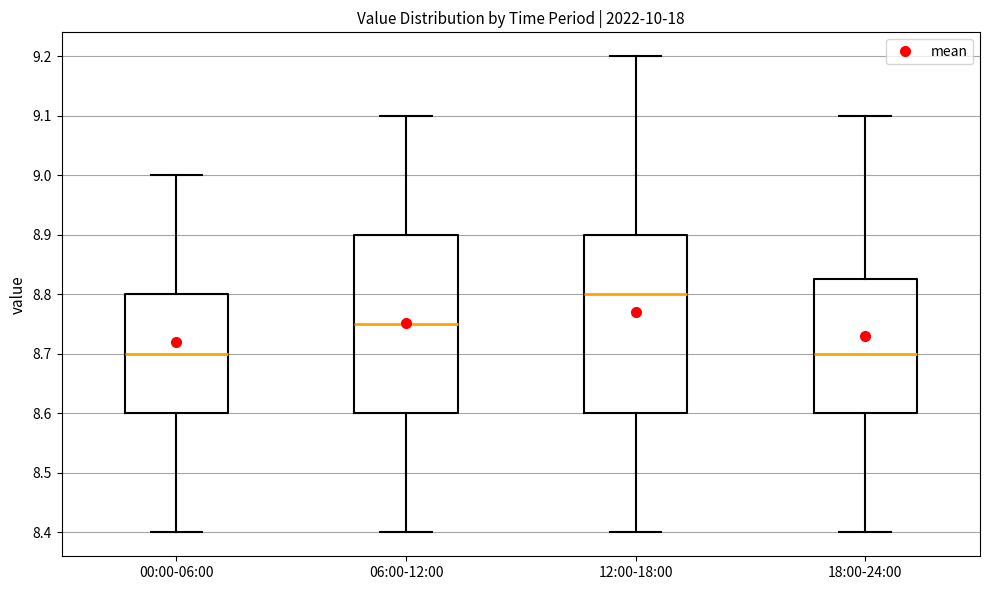

Reading left to right, read every box against the y-axis: the position of its median line, the range the box covers, and the ends of its whiskers. The values are not printed on the chart, so give them approximately, as read against the axis.

00:00-06:00: median 8.70, box 8.60 to 8.80, whiskers 8.40 to 9.00
06:00-12:00: median 8.75, box 8.60 to 8.90, whiskers 8.40 to 9.10
12:00-18:00: median 8.80, box 8.60 to 8.90, whiskers 8.40 to 9.20
18:00-24:00: median 8.70, box 8.60 to 8.83, whiskers 8.40 to 9.10